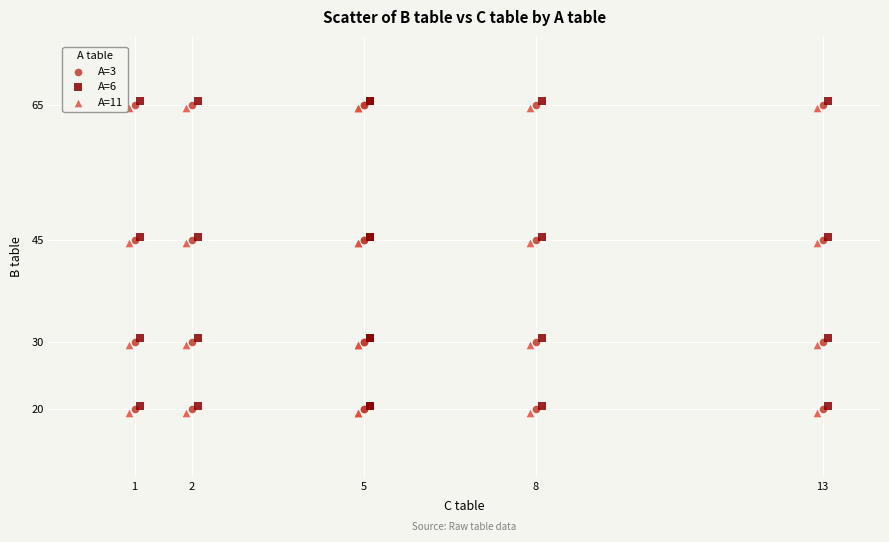

What are all the series names shown in the legend?

A=3, A=6, A=11